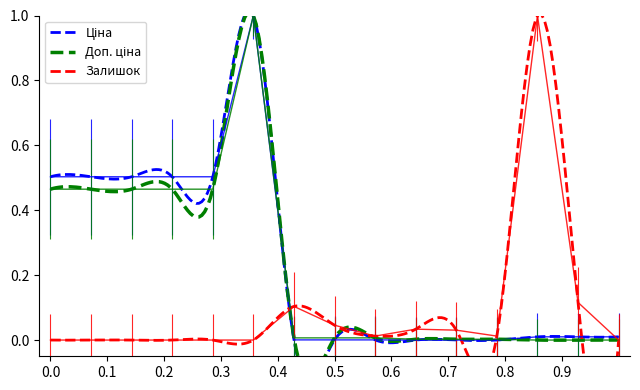

How many lines are shown in the chart?

3